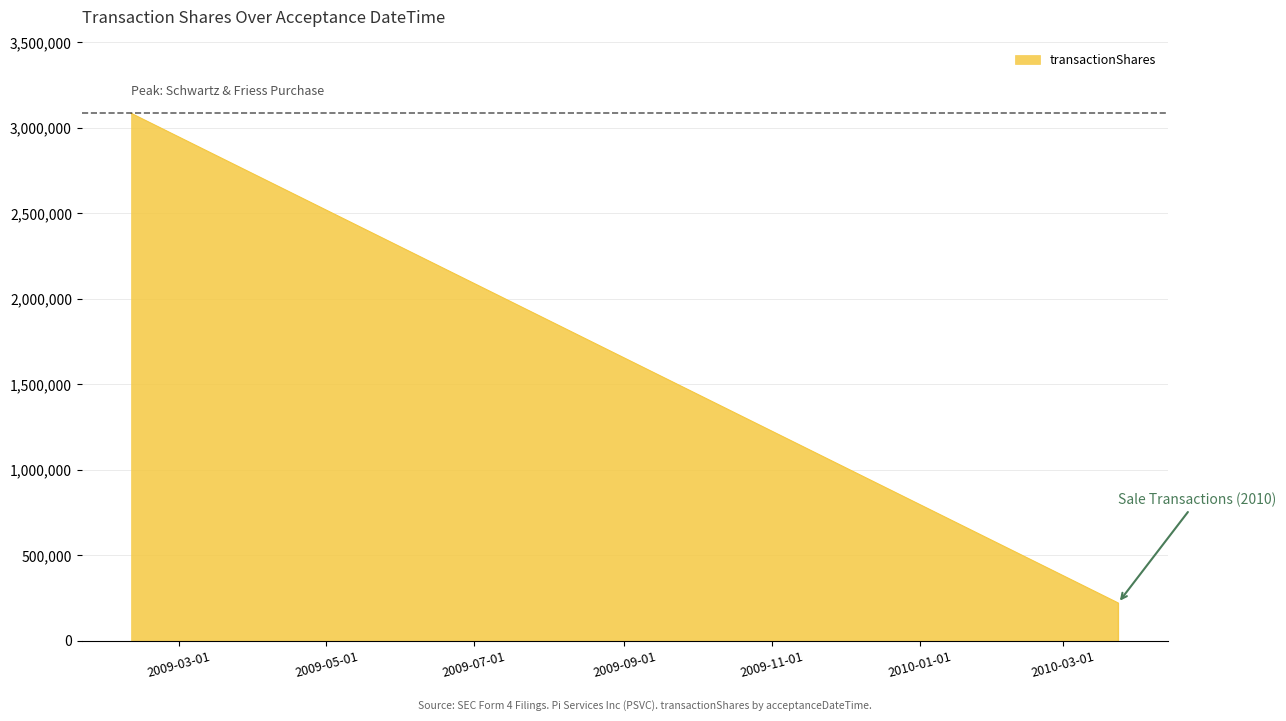

What is the average value?

1322687